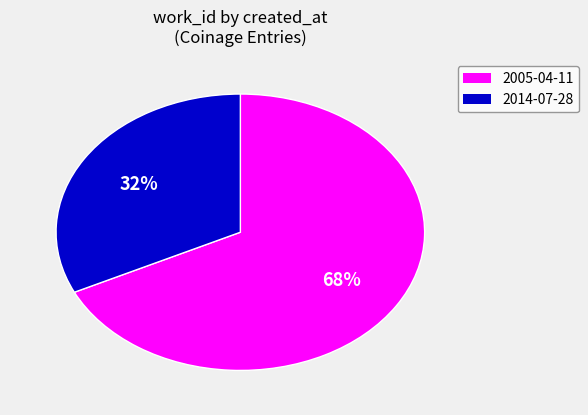

To the nearest percent, what is the difference between the largest and smallest slice percentages?

36%